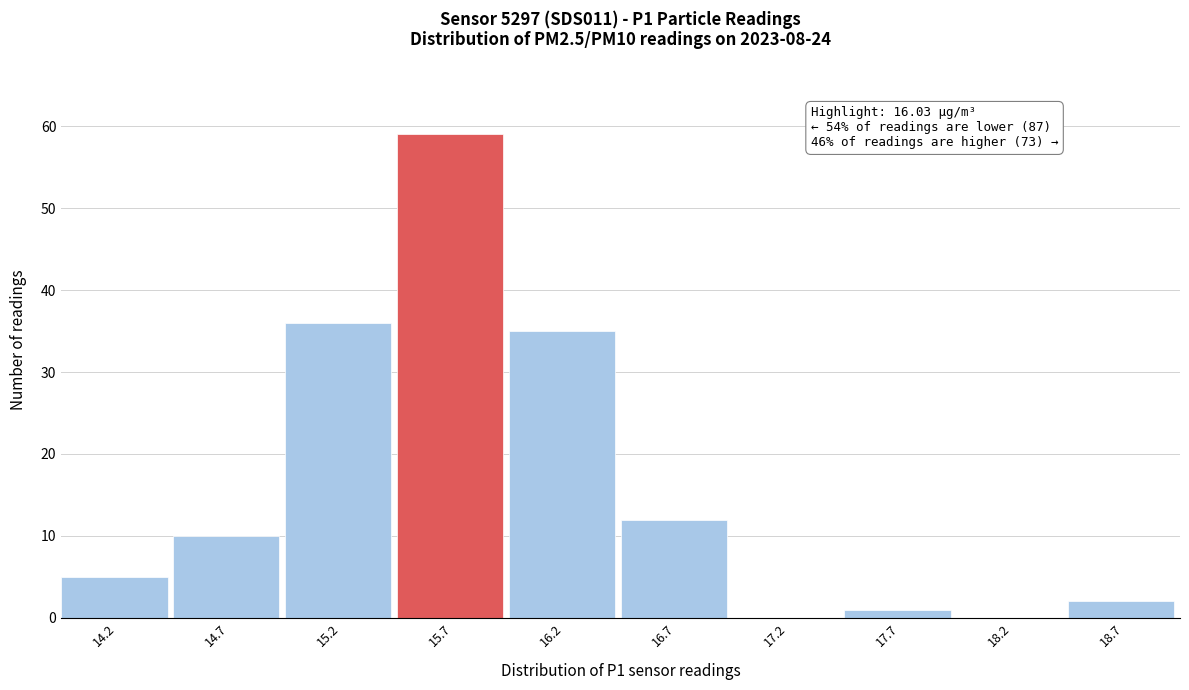

Reading right to left, transcribe all the data shown in this chart.

18.7=2	18.2=0	17.7=1	17.2=0	16.7=12	16.2=35	15.7=59	15.2=36	14.7=10	14.2=5